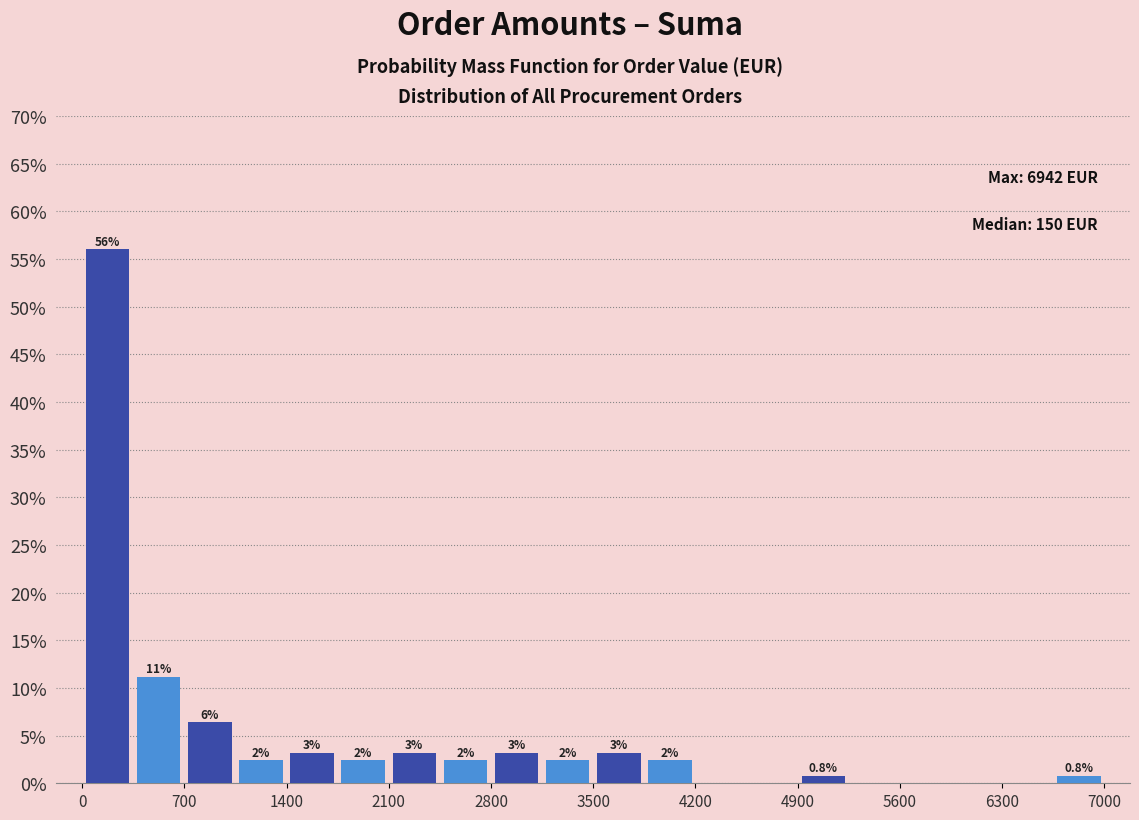

Around what value on the x-axis is the tallest bar? Give the approximate position of its centre, as read against the axis.

200